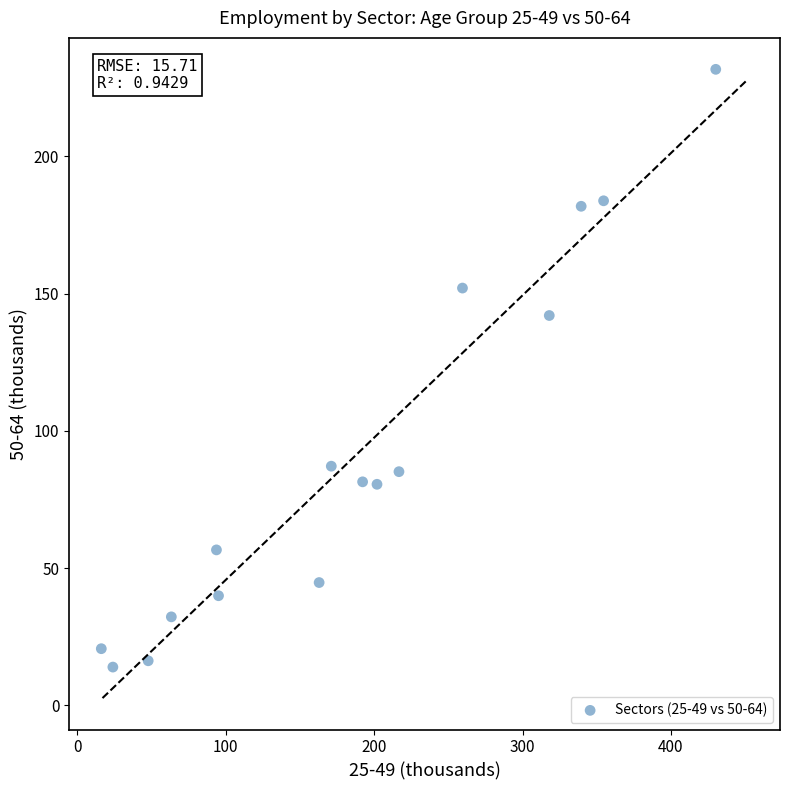

What is the range of Y values (max minus min)?

217.8